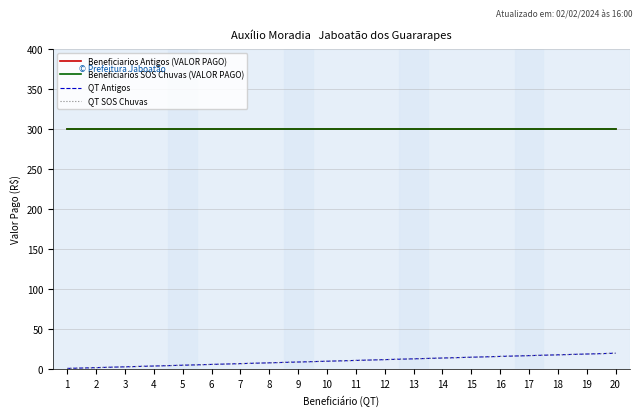

True or false: QT SOS Chuvas and Beneficiarios Antigos (VALOR PAGO) cross at least once.

False